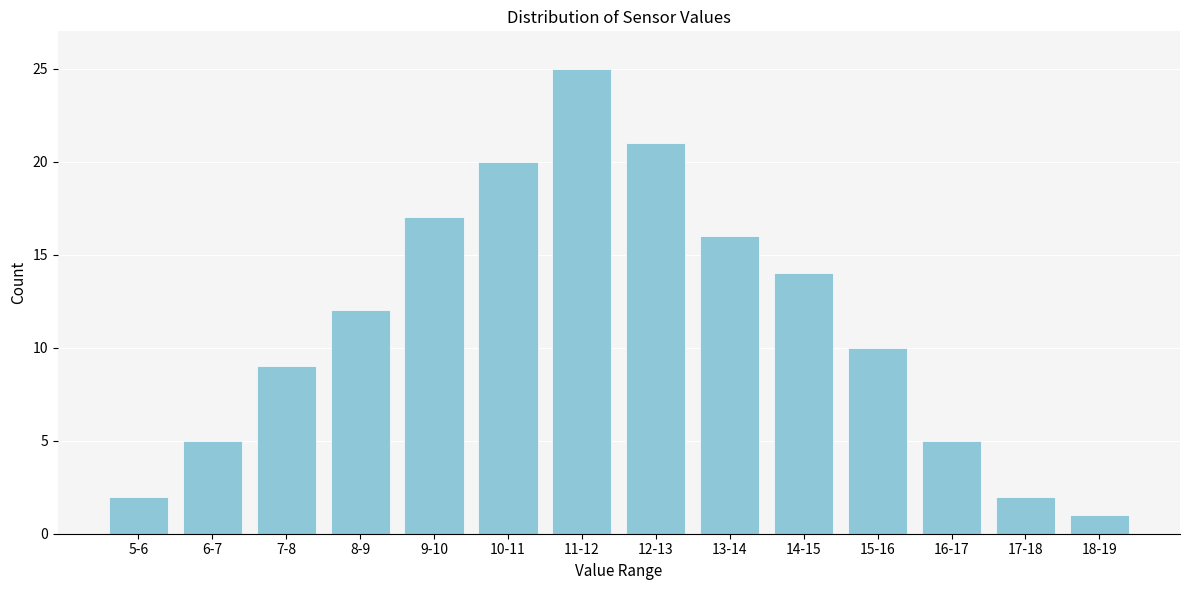

Reading right to left, transcribe all the data shown in this chart.

1	2	5	10	14	16	21	25	20	17	12	9	5	2